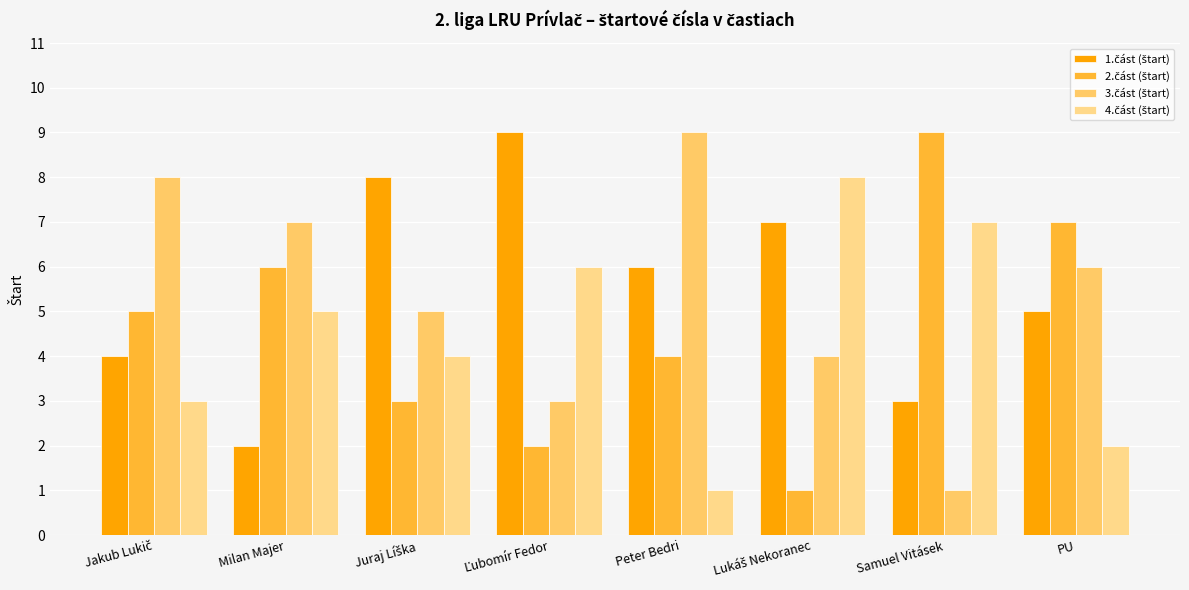

At which label is 4.část (štart) closest to 4?

Juraj Líška